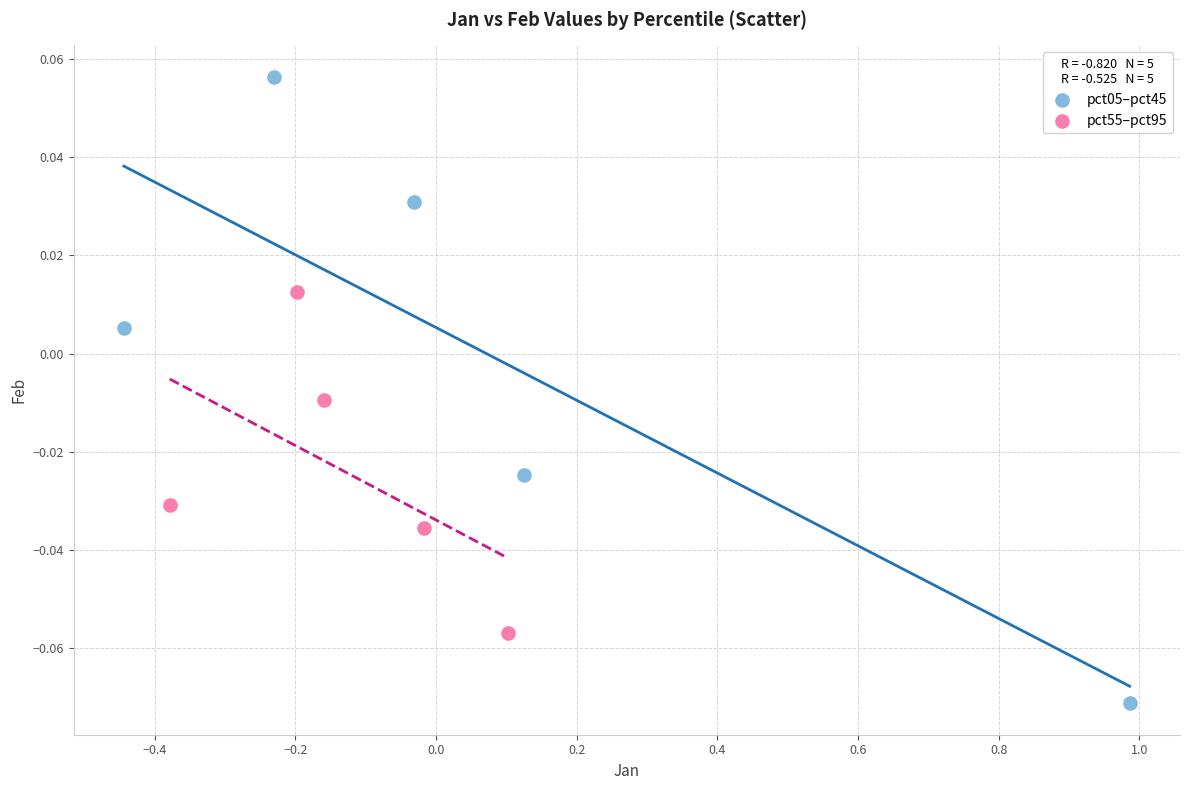

Which series contains the lowest Y value?

pct05–pct45